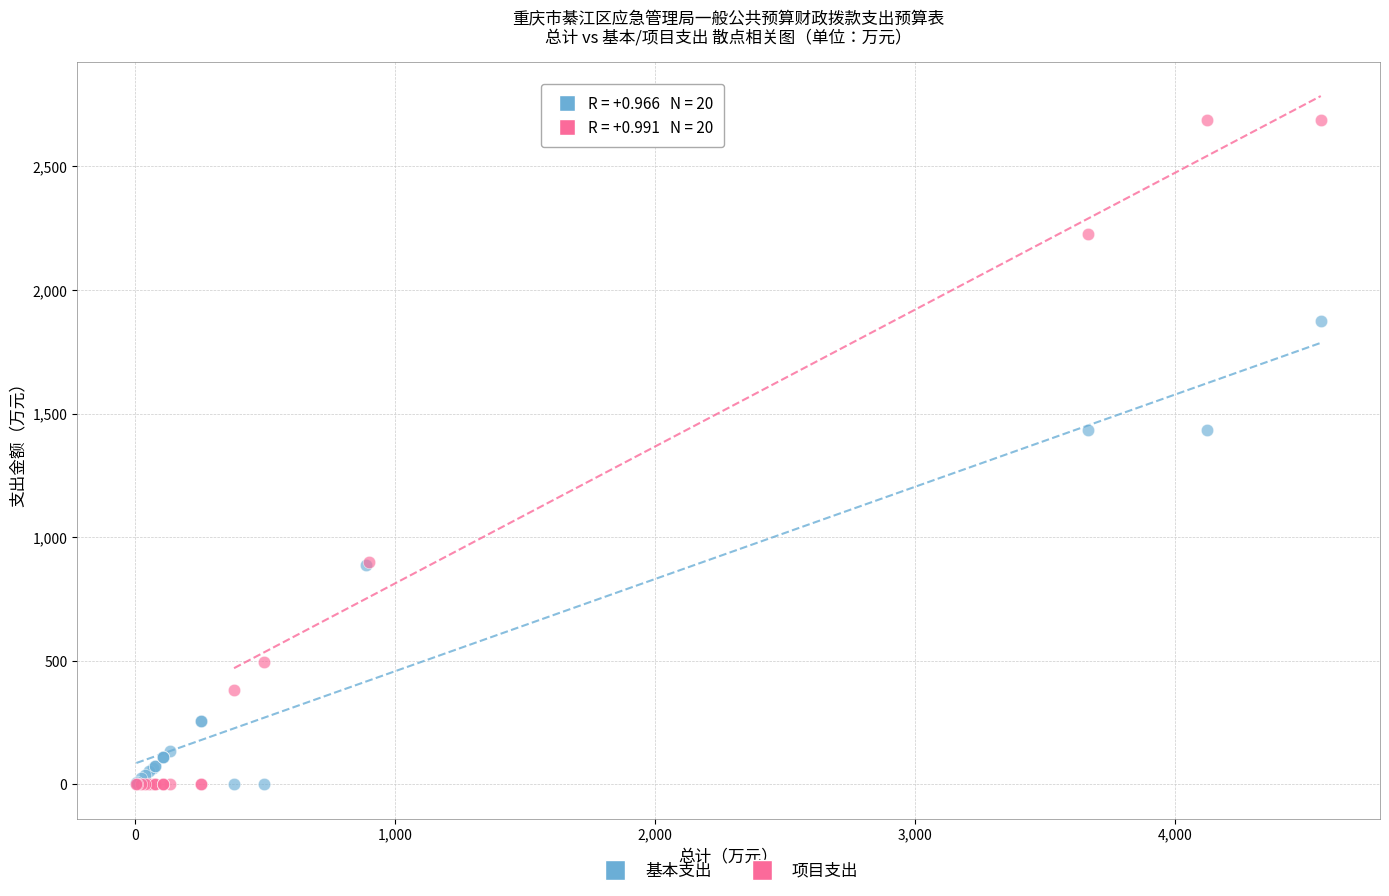

Which series contains the highest Y value?

项目支出